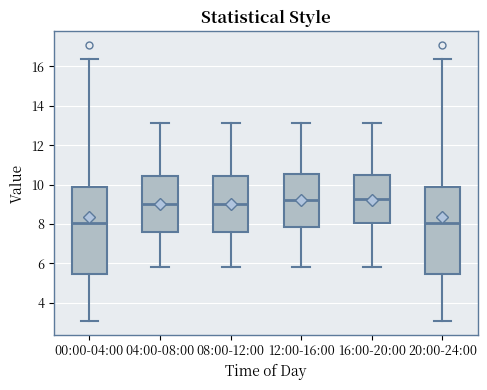

Reading left to right, transcribe this box plot: for each box, give where its median line is, the range the box spans, and where its two whiskers end, as read against the y-axis. The values are not printed on the chart, so give them approximately, as read against the axis.

00:00-04:00: median 8.0, box 5.4 to 9.8, whiskers 3.0 to 16.4
04:00-08:00: median 9.0, box 7.6 to 10.4, whiskers 5.8 to 13.2
08:00-12:00: median 9.0, box 7.6 to 10.4, whiskers 5.8 to 13.2
12:00-16:00: median 9.2, box 7.8 to 10.6, whiskers 5.8 to 13.2
16:00-20:00: median 9.2, box 8.0 to 10.6, whiskers 5.8 to 13.2
20:00-24:00: median 8.0, box 5.4 to 9.8, whiskers 3.0 to 16.4